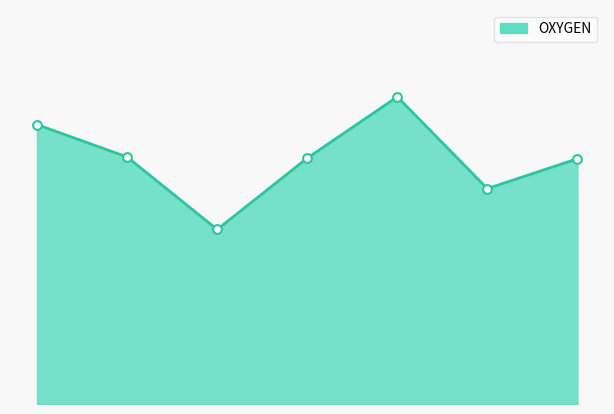

How many lines are shown in the chart?

1